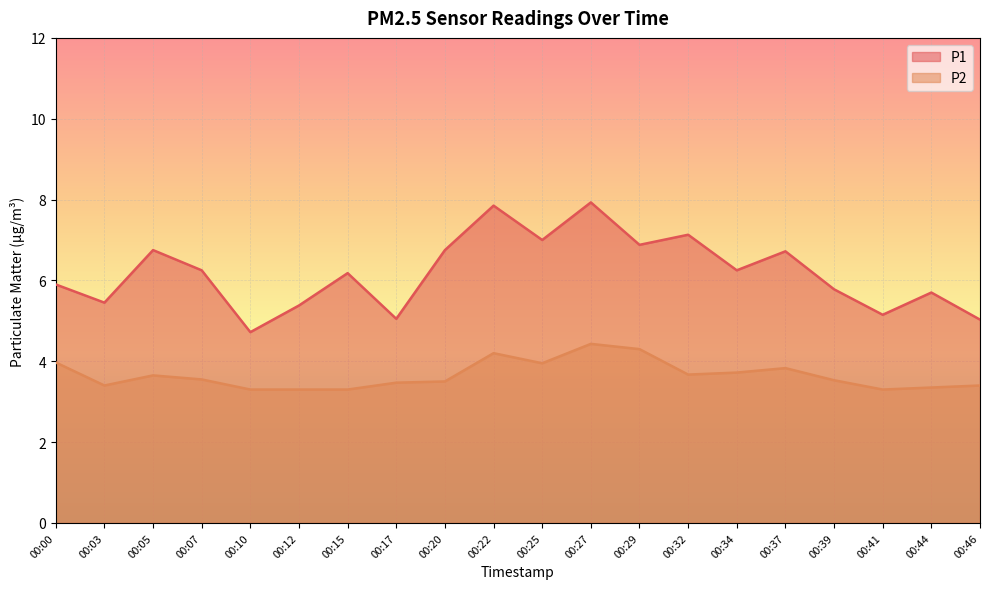

Rank the series by their maximum value, from lowest to highest.

P2, P1